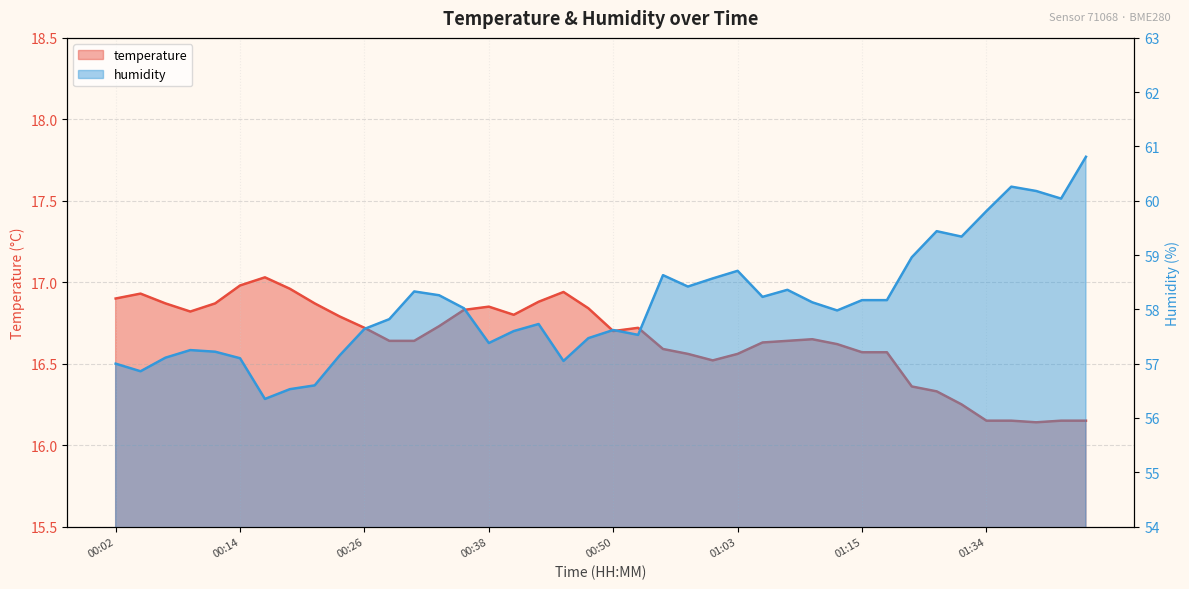

True or false: temperature and humidity intersect in this chart.

False